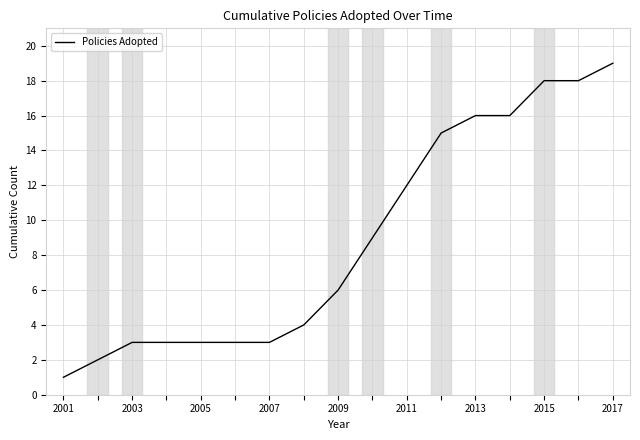

What is the greatest value displayed?

19